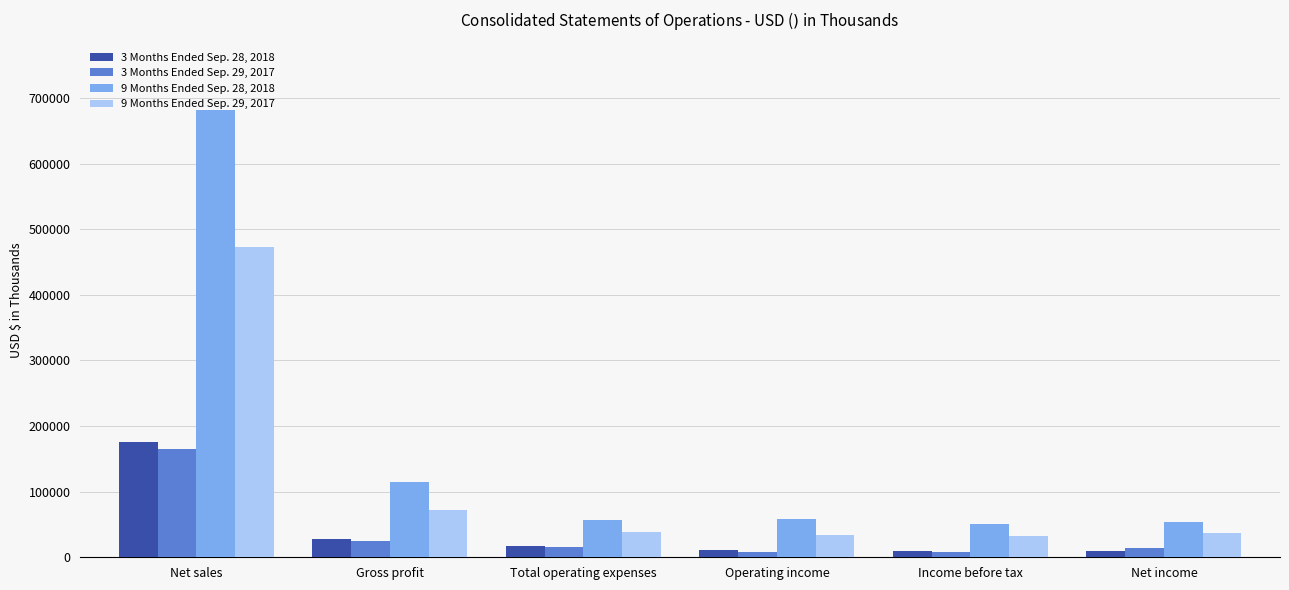

At which label does 9 Months Ended Sep. 28, 2018 reach its peak?

Net sales